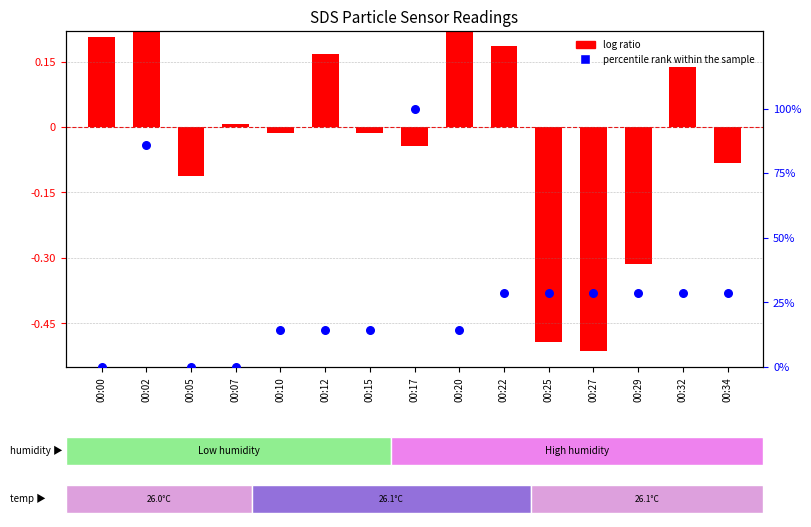

Between 00:05 and 00:12, which is larger?

00:12